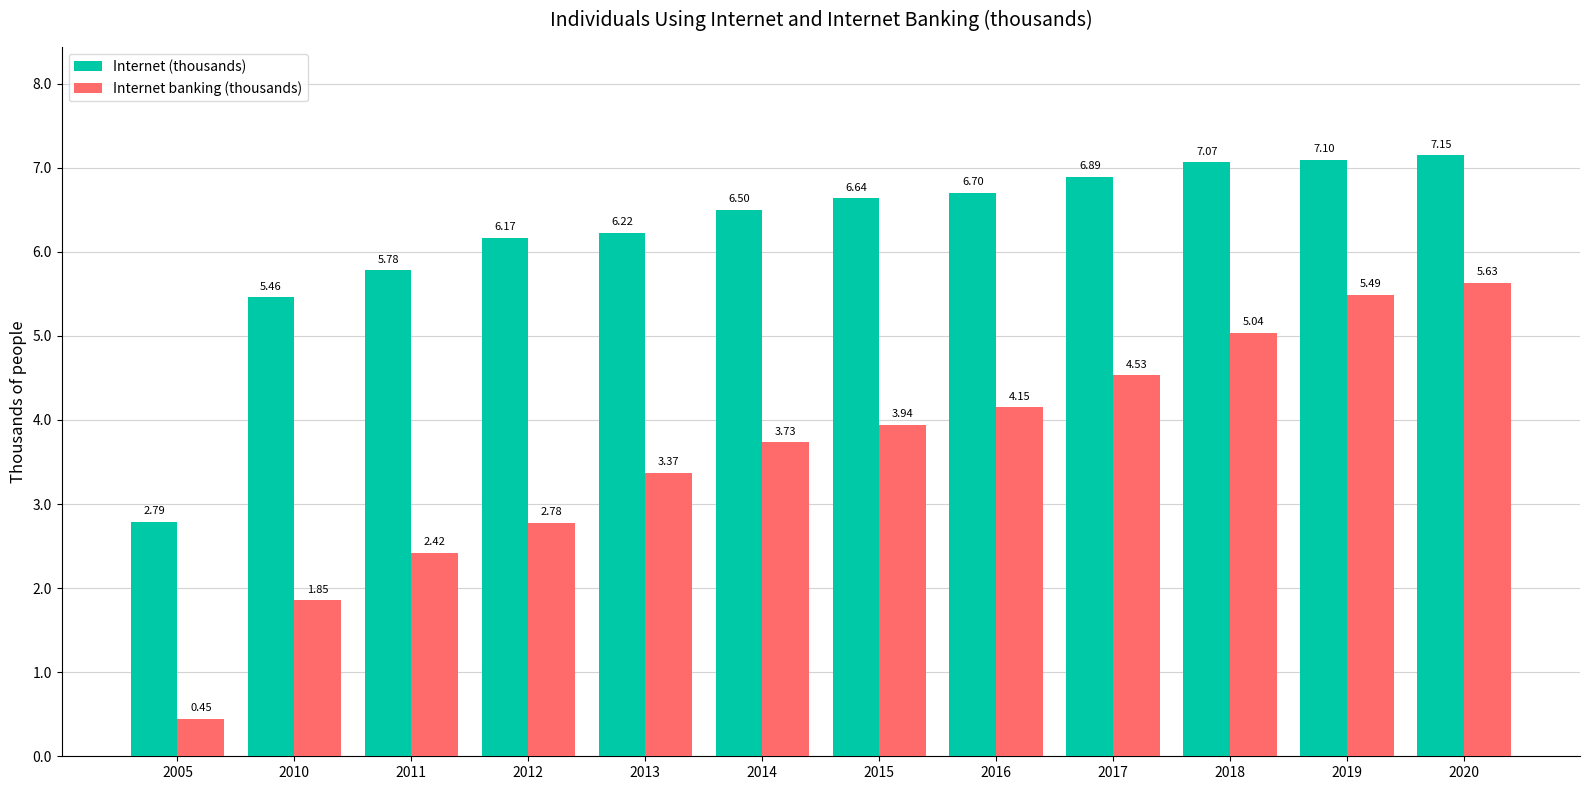

What are all the series names shown in the legend?

Internet (thousands), Internet banking (thousands)